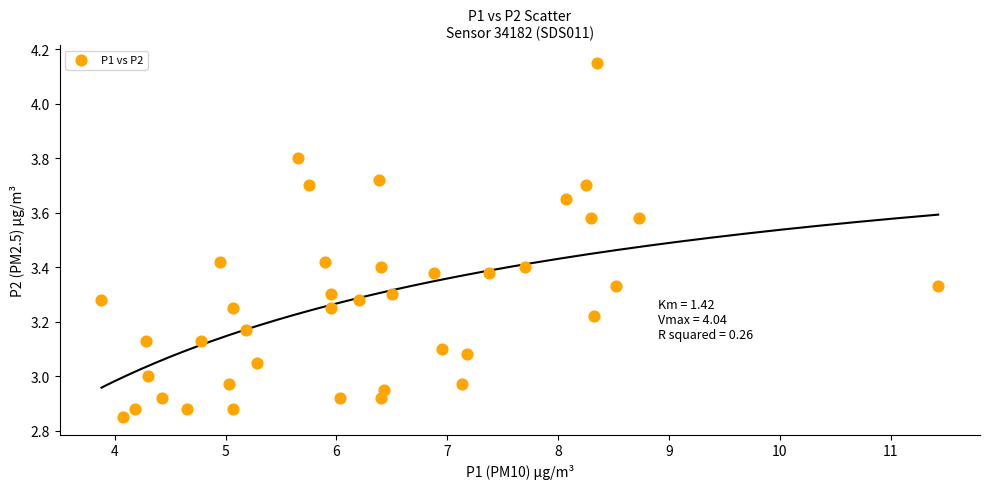

What is the range of X values (max minus min)?

7.5